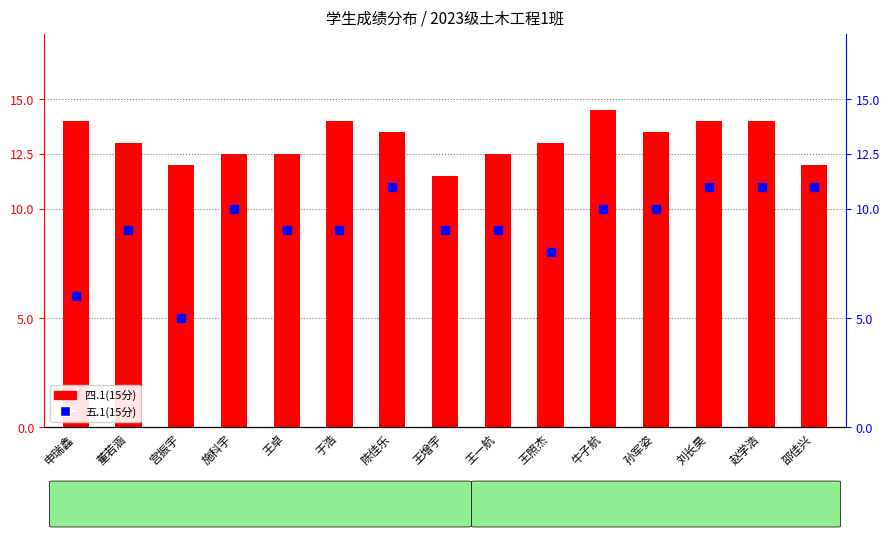

At how many categories does at least one series exceed 12?

12